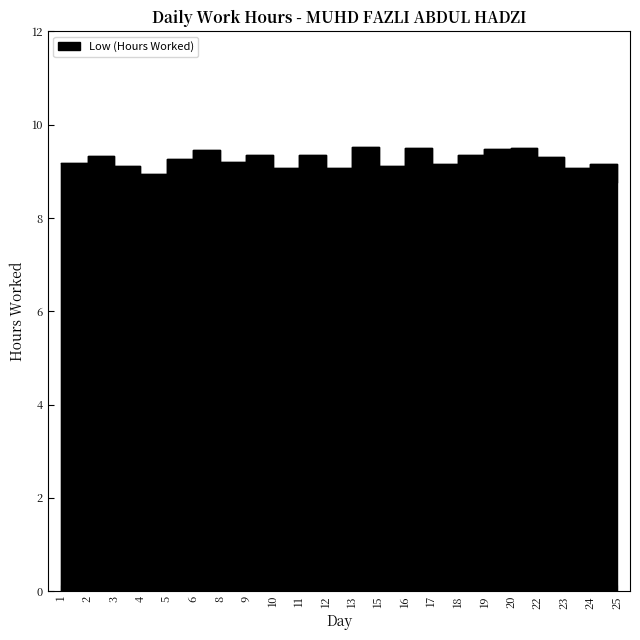

What is the difference between the values at 8 and 22?

0.1